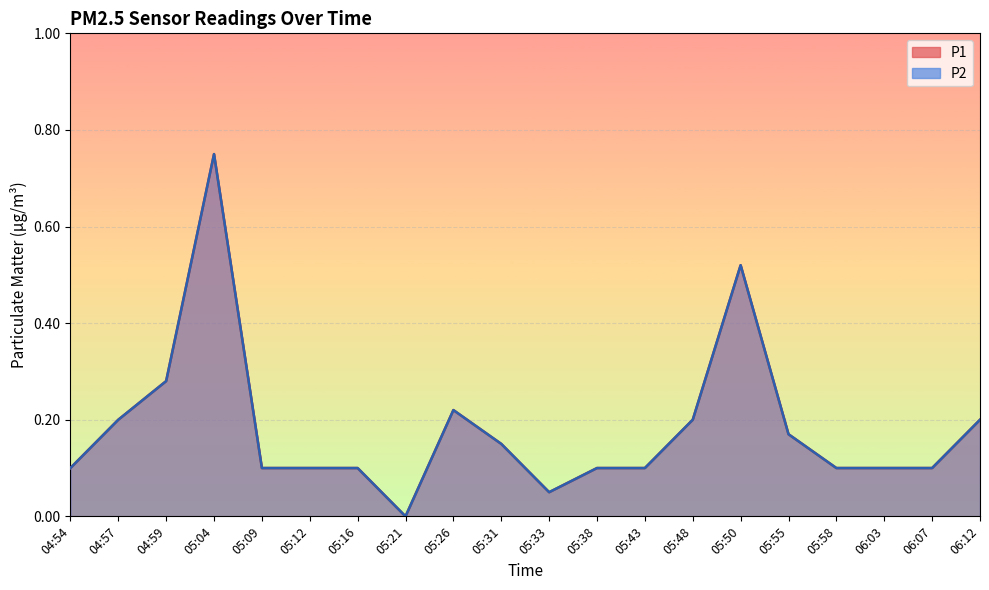

In P2, how many points are higher than both neighbors (excluding endpoints)?

3